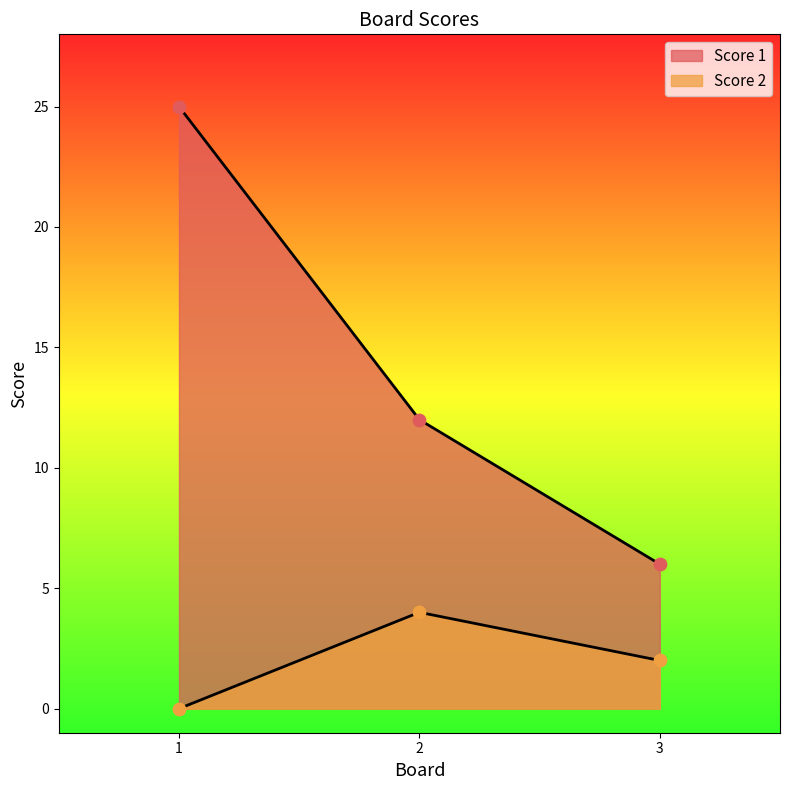

What are all the series names shown in the legend?

Score 1, Score 2